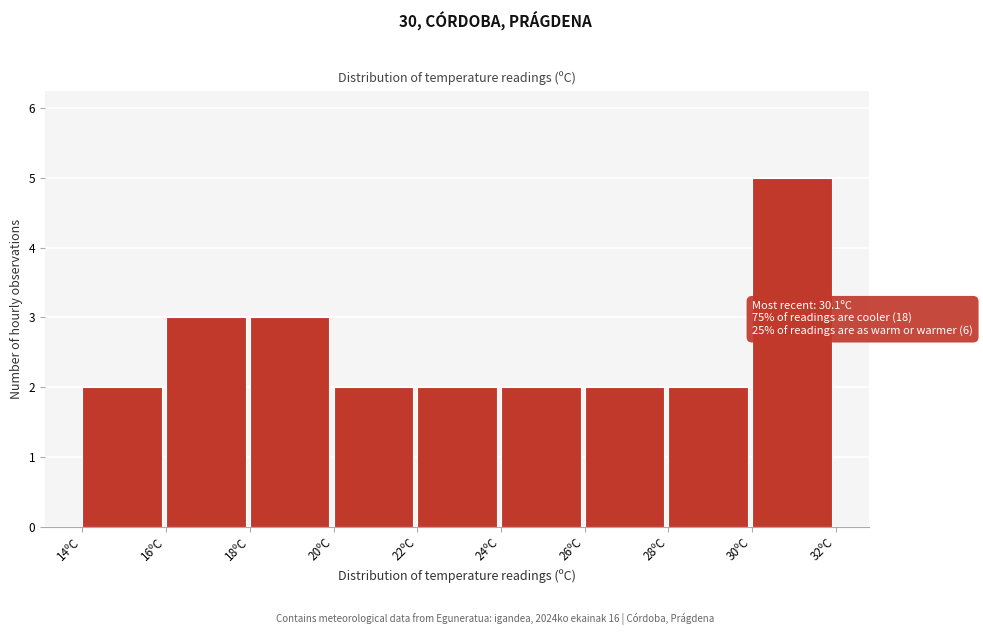

Which range on the x-axis has the tallest bar?

30 to 32